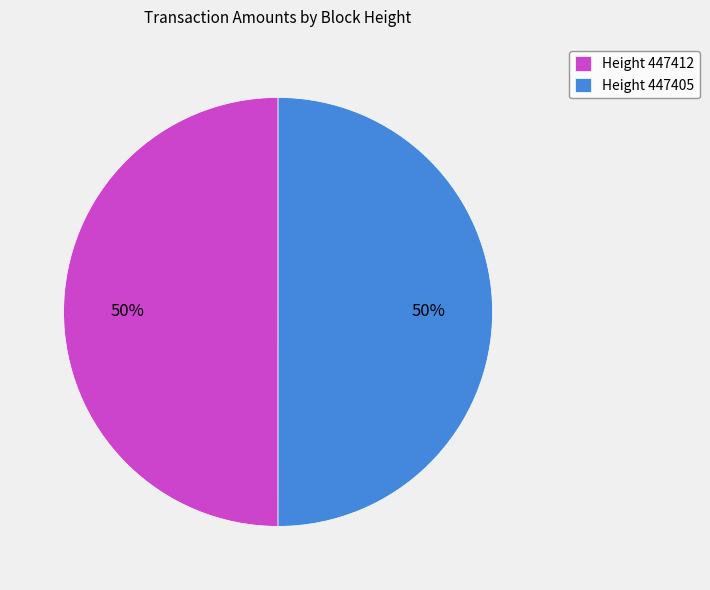

How many segments does this pie chart have?

2